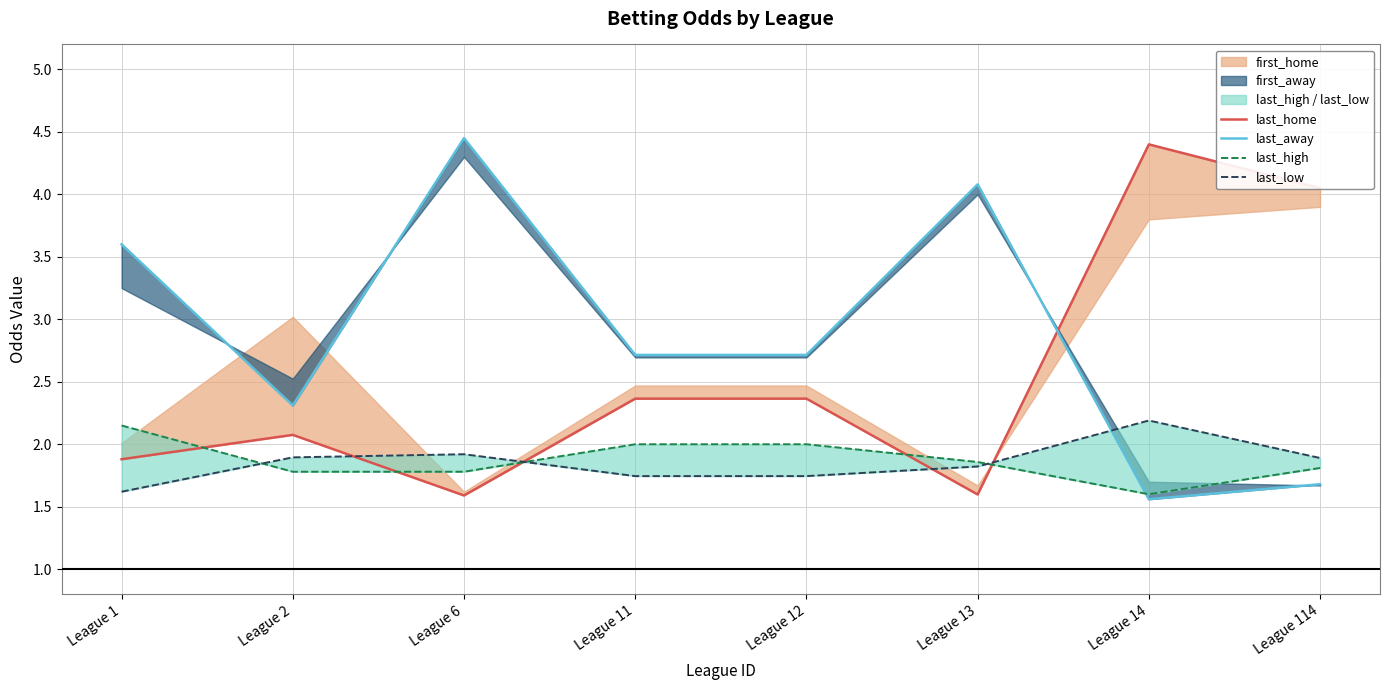

Rank the series by their maximum value, from highest to lowest.

last_away, last_home, last_low, last_high